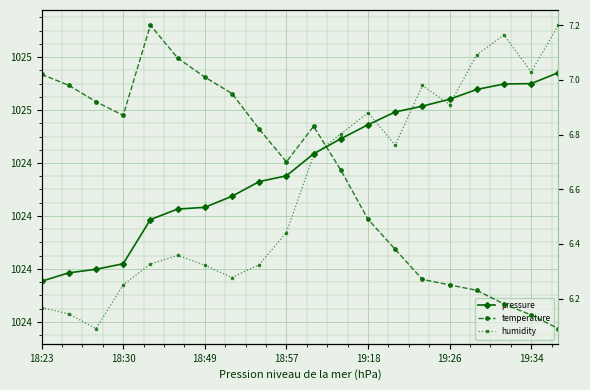

True or false: pressure and temperature cross at least once.

False